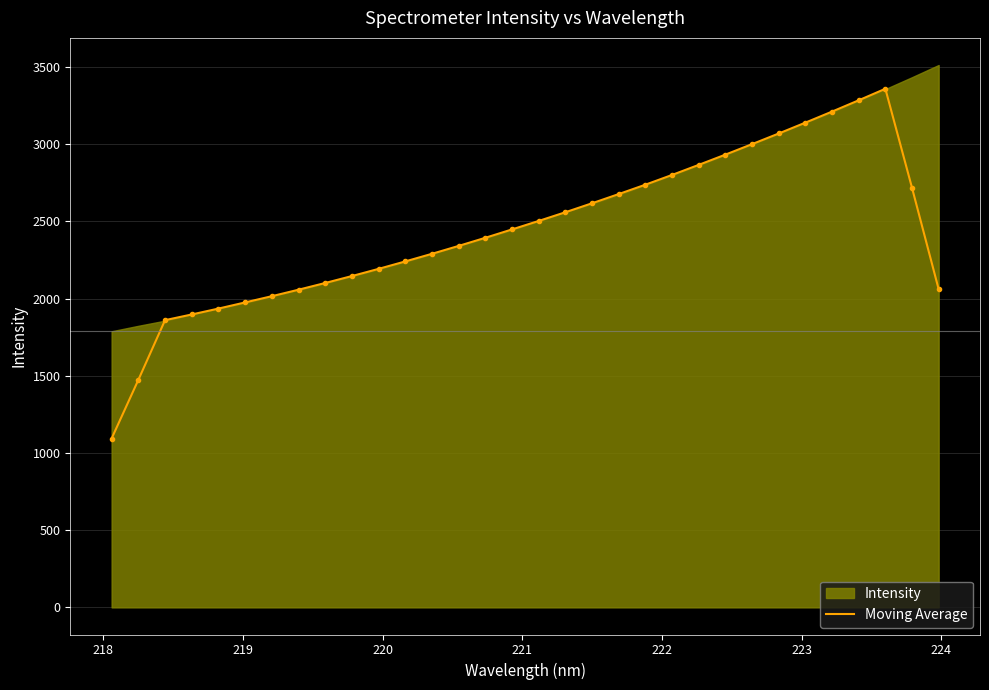

What is the highest value of the Moving Average series?

3359.6